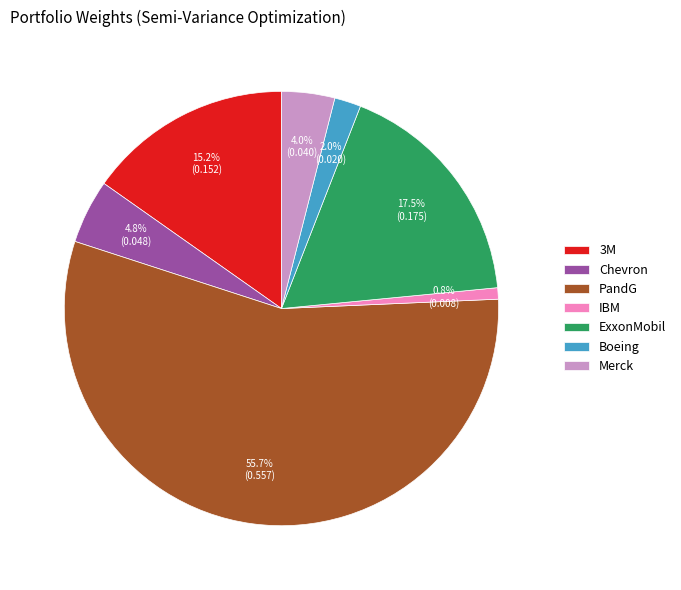

What percentage is NOT represented by 3M?

84.8%